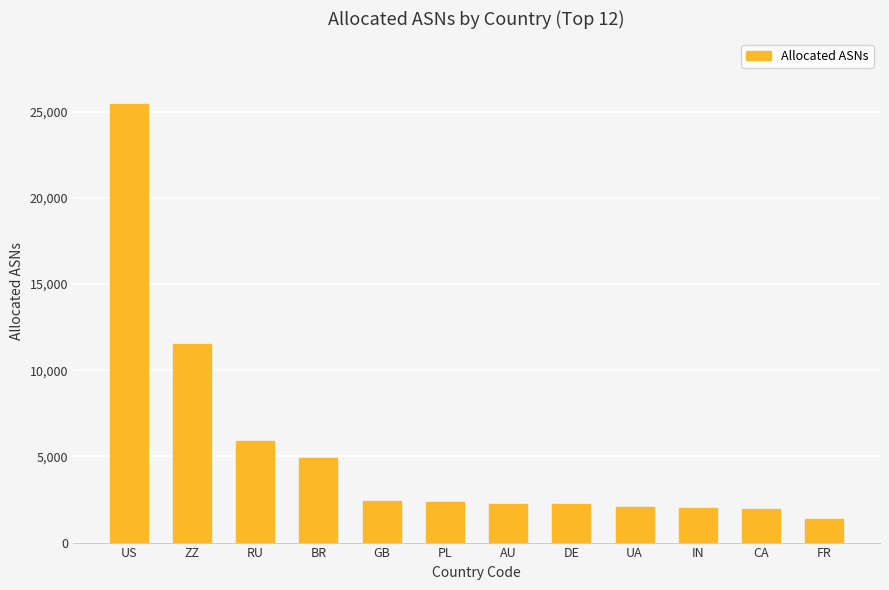

How many categories are shown in the chart?

12